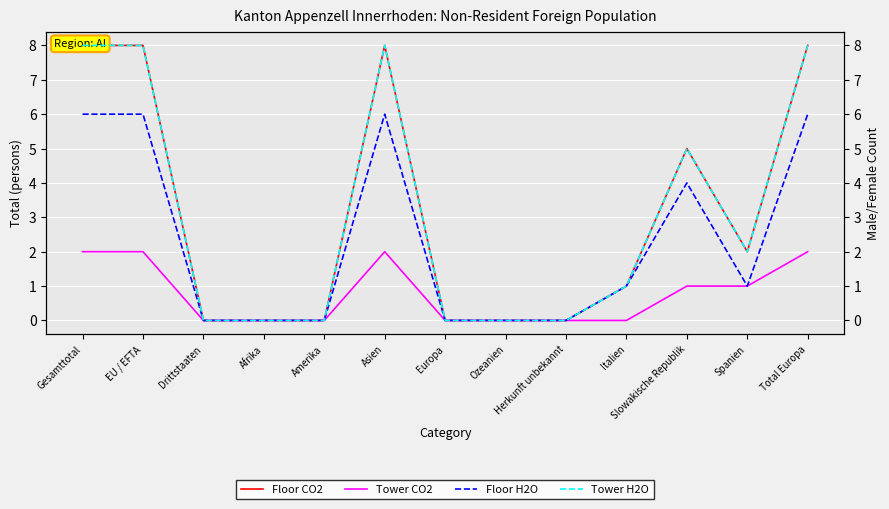

The value of Floor H2O at EU / EFTA is 6. True or false?

True